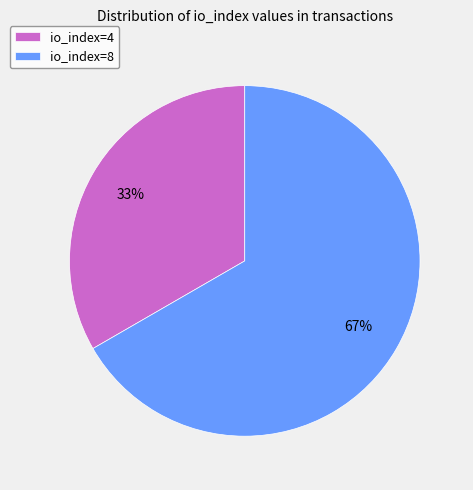

To the nearest percent, what percentage of the pie is io_index=8?

67%